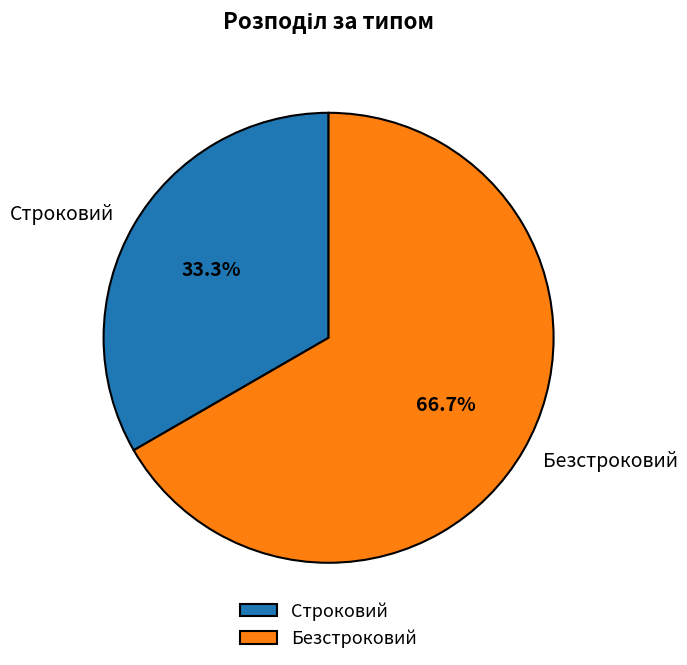

True or false: Строковий accounts for 38% of the total.

False